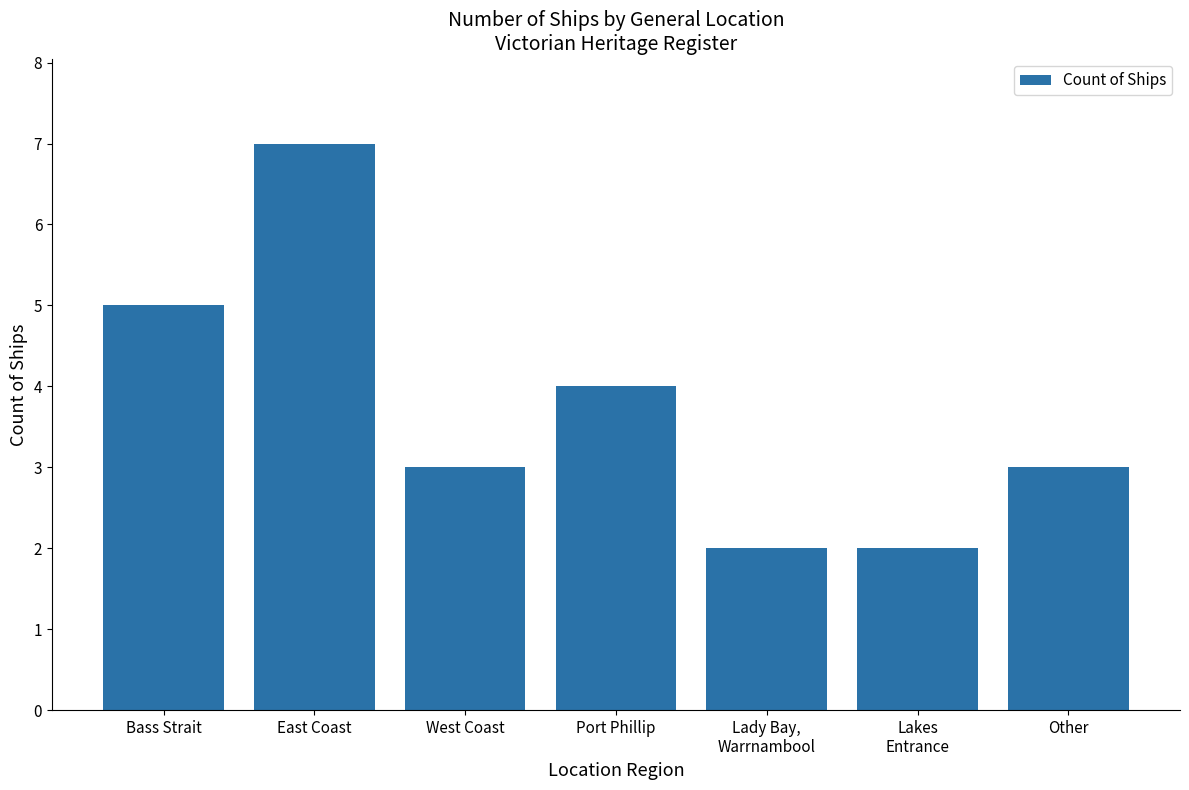

What value does the data have at Lakes
Entrance?

2